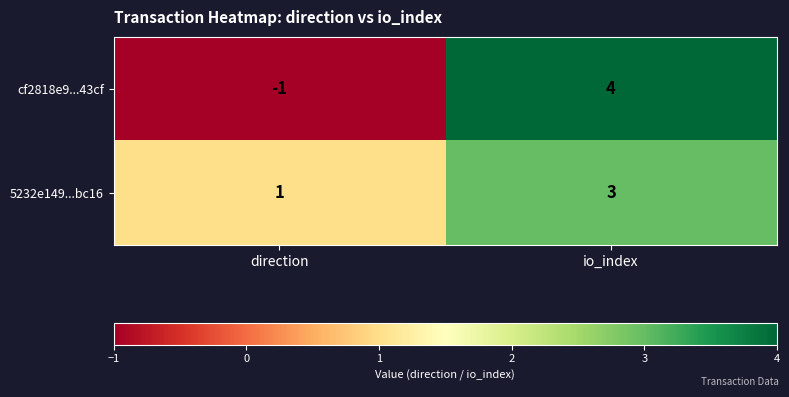

Where is 5232e149...bc16 nearest to the value 2?

direction